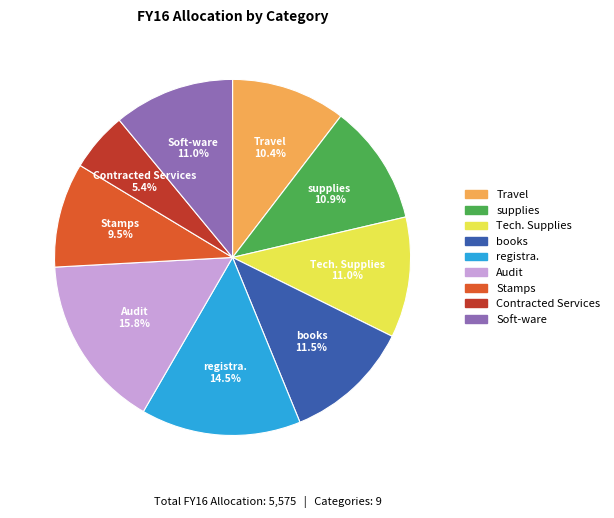

Is it true that Soft-ware is 11% of the pie?

True